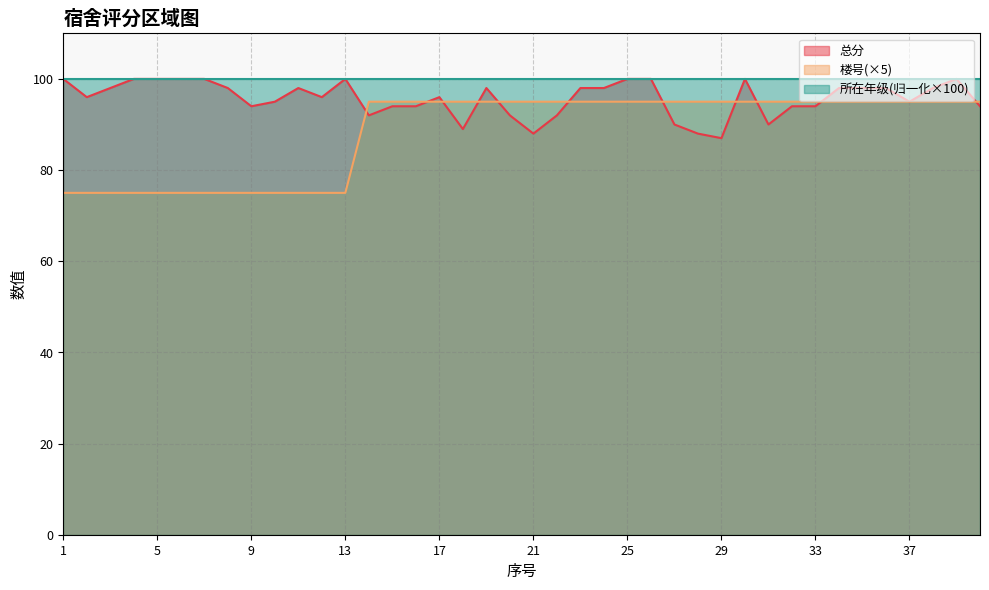

Is it true that 总分 equals 92 at 20?

True